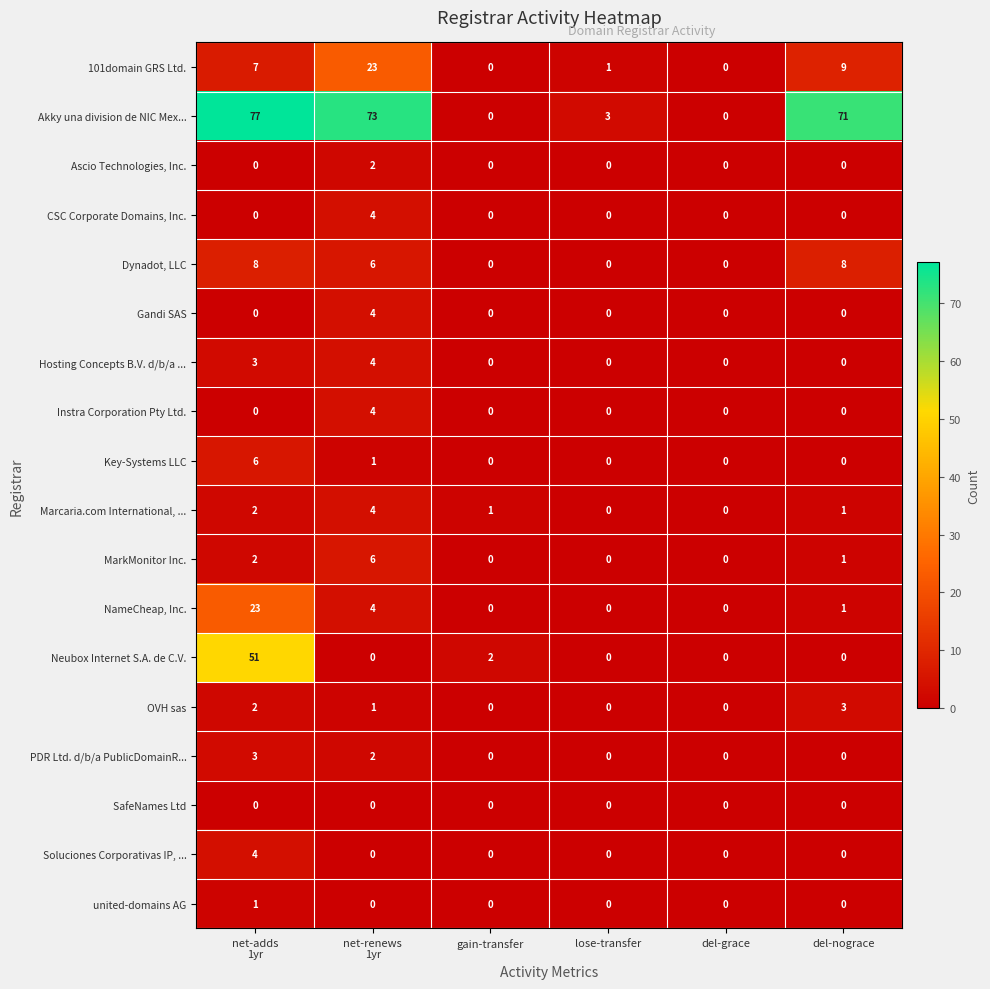

Is it true that MarkMonitor Inc. equals 0 at lose-transfer?

True